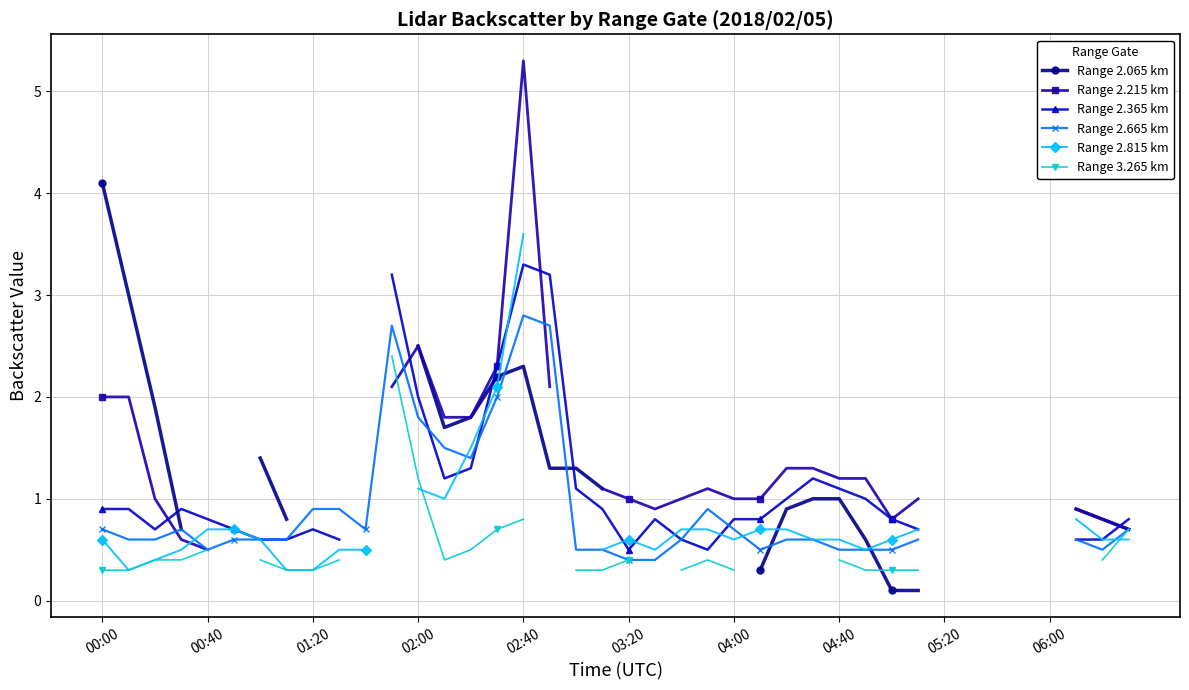

Is it true that Range 2.065 km equals 0.4 at 26?

False